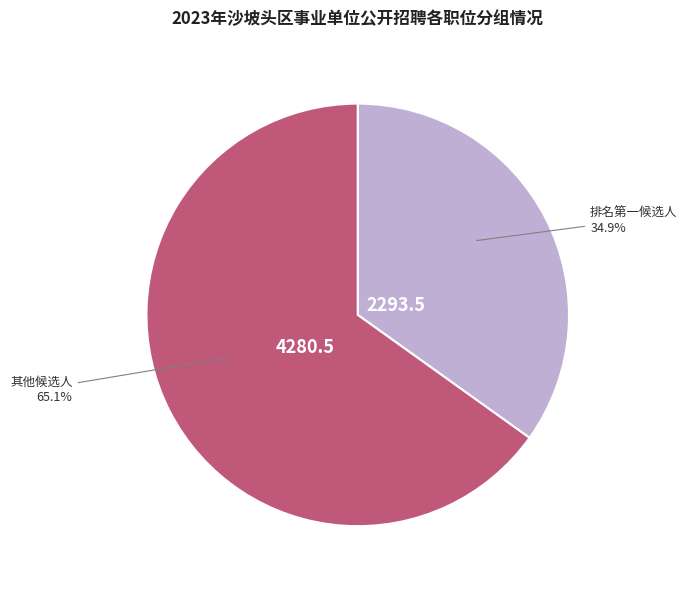

Rank the categories by value from lowest to highest.

排名第一候选人, 其他候选人